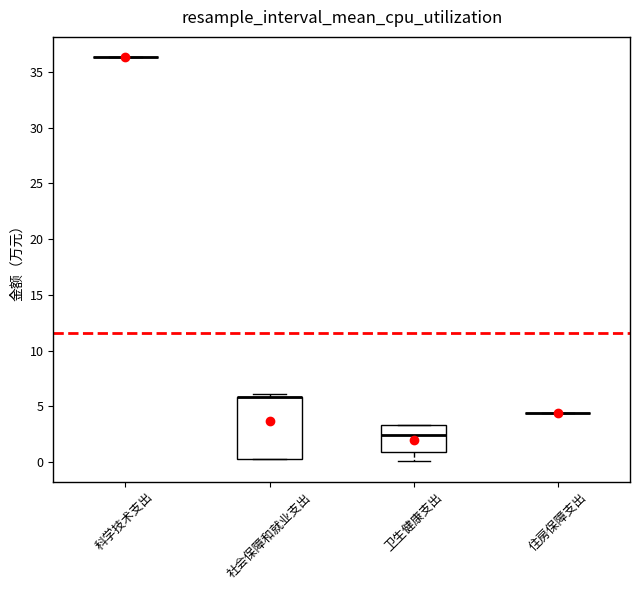

Which box is the tallest, from its lower edge to its upper edge?

社会保障和就业支出